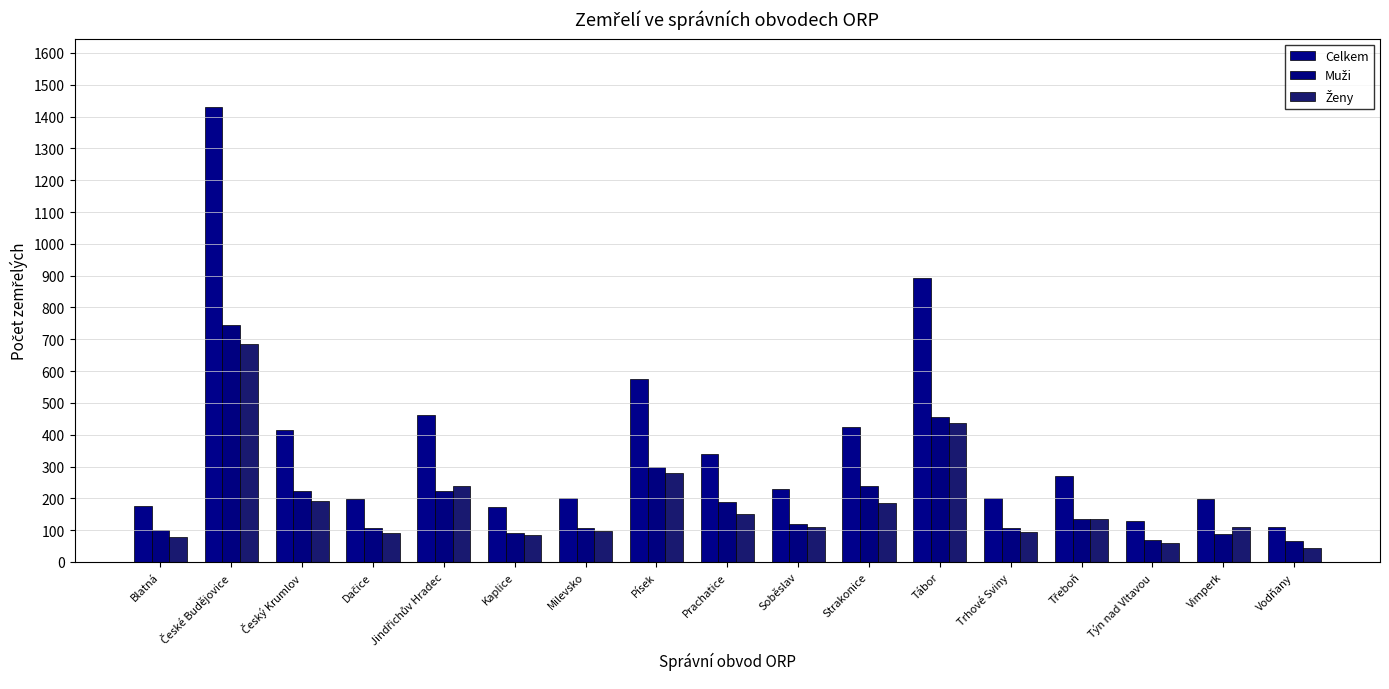

Read the Ženy value at Kaplice.

84